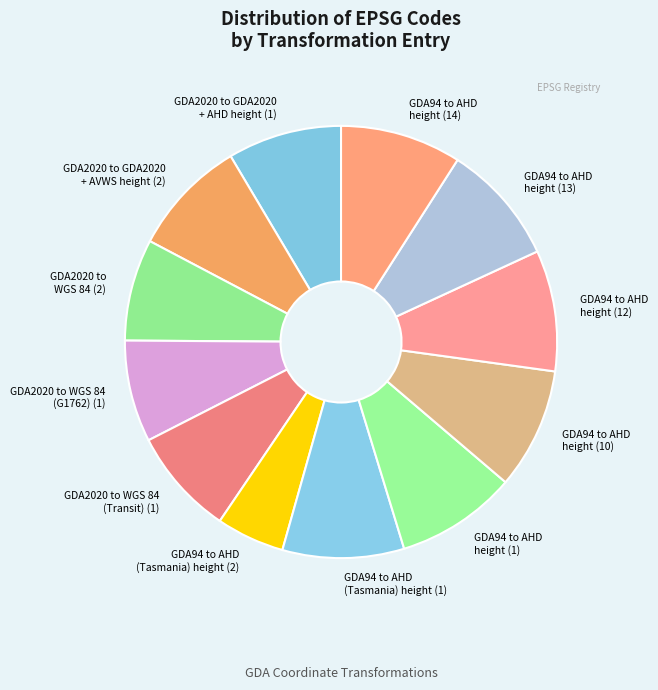

Does GDA94 to AHD height (10) represent more than half of the total?

No